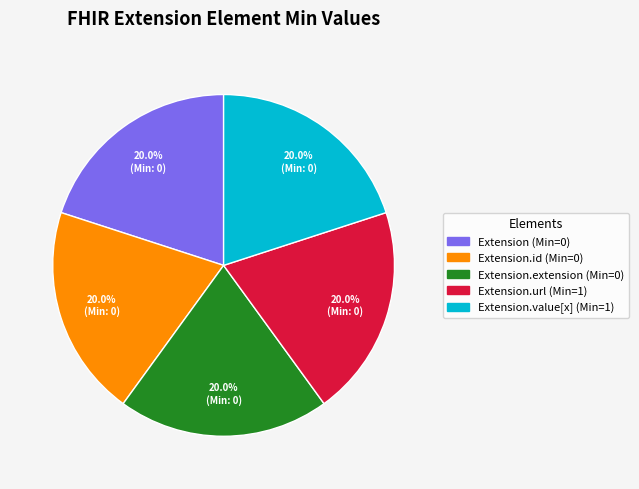

Is there a majority slice in this chart?

No